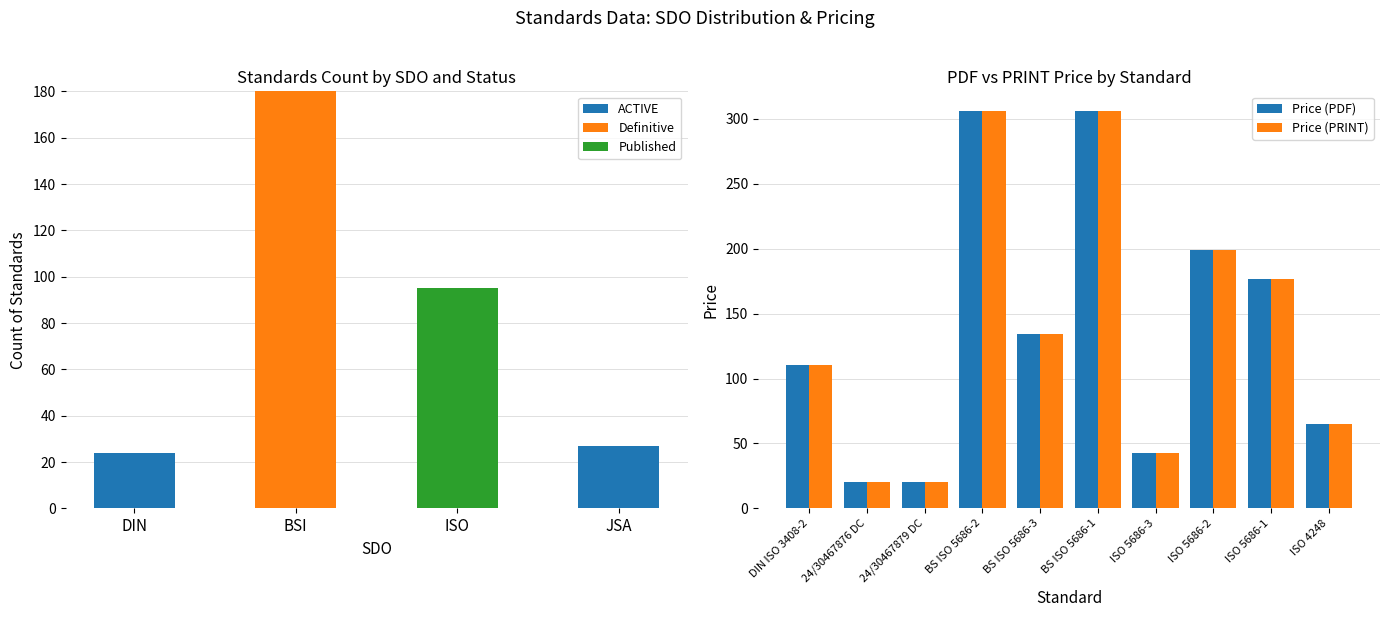

Which series has the largest total across all categories?

Price (PDF)